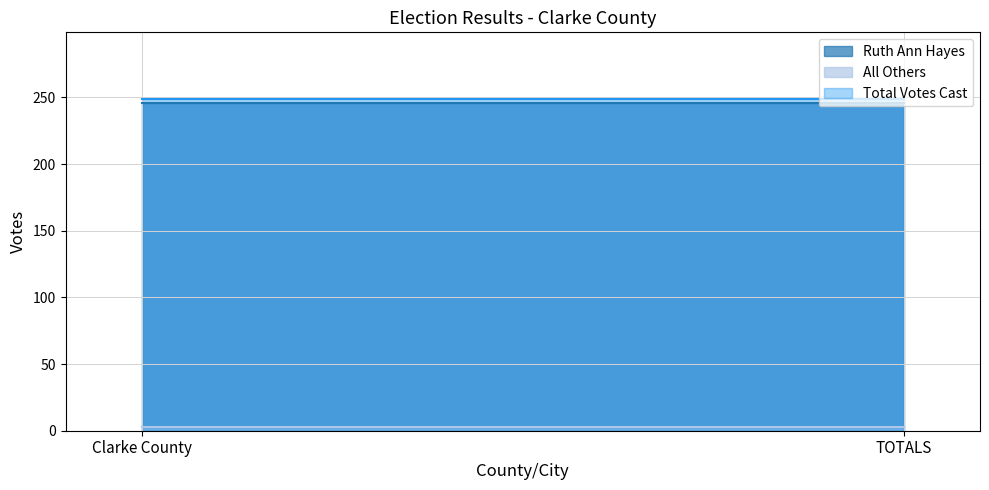

What is the approximate value of Total Votes Cast at Clarke County?

249